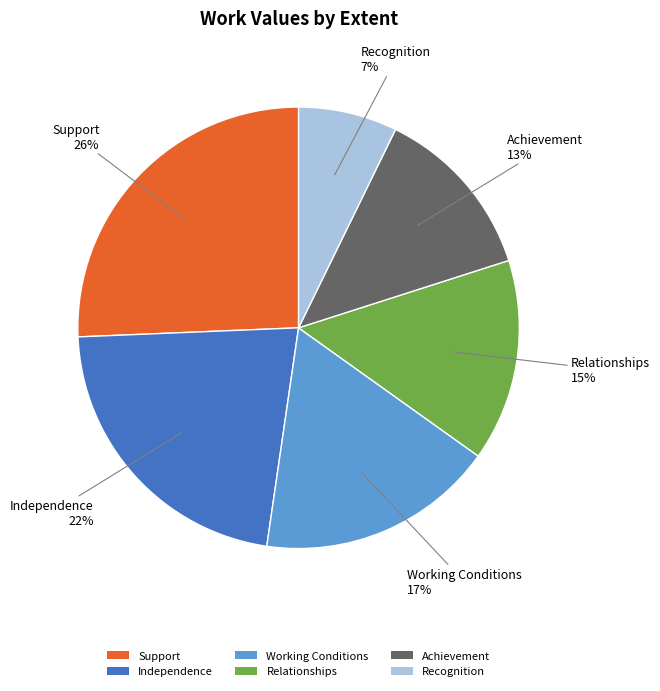

Rank the categories by value from lowest to highest.

Recognition, Achievement, Relationships, Working Conditions, Independence, Support